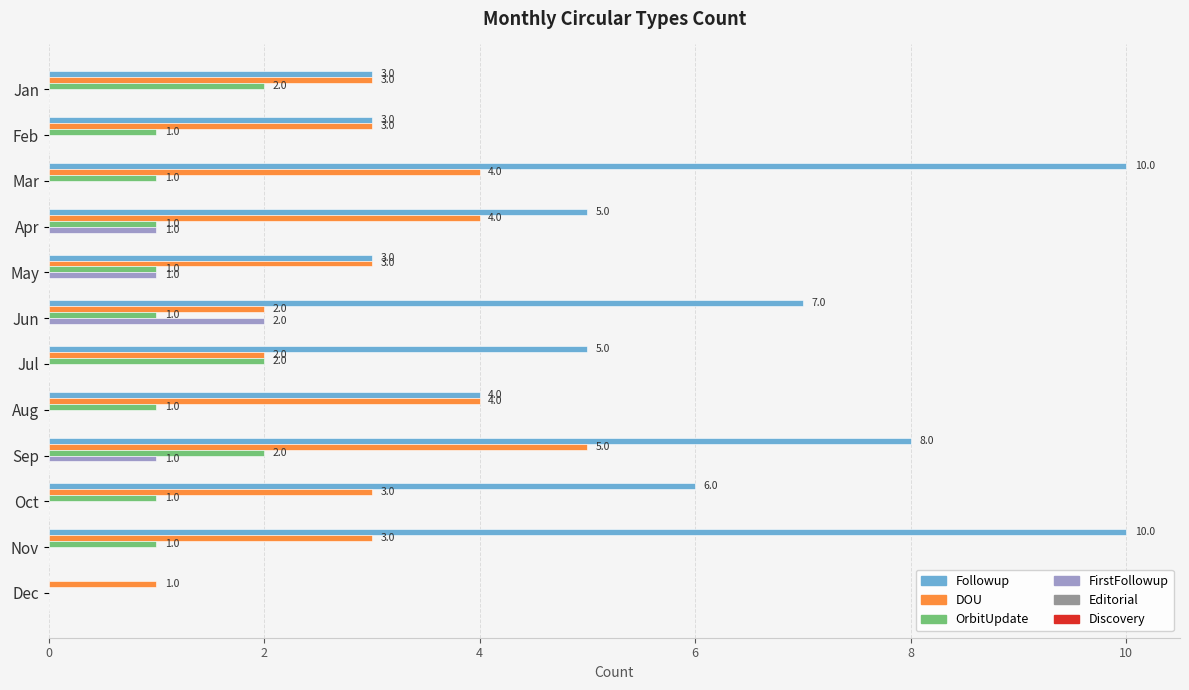

What is the greatest value displayed?

10